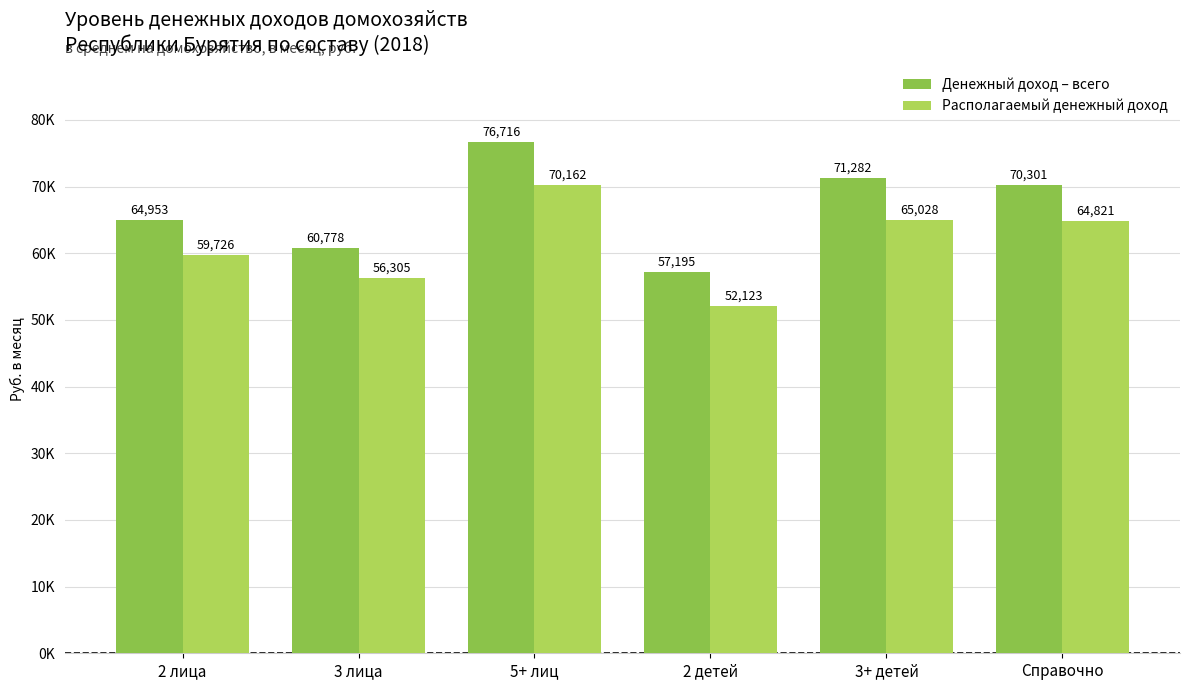

What are all the series names shown in the legend?

Денежный доход – всего, Располагаемый денежный доход